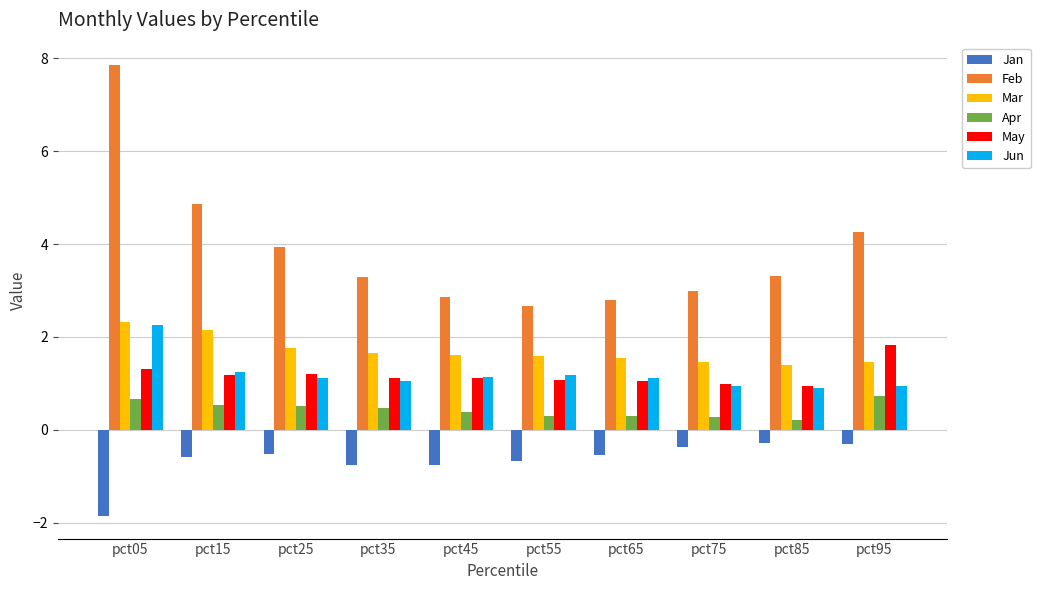

Count the number of categories in the chart.

10